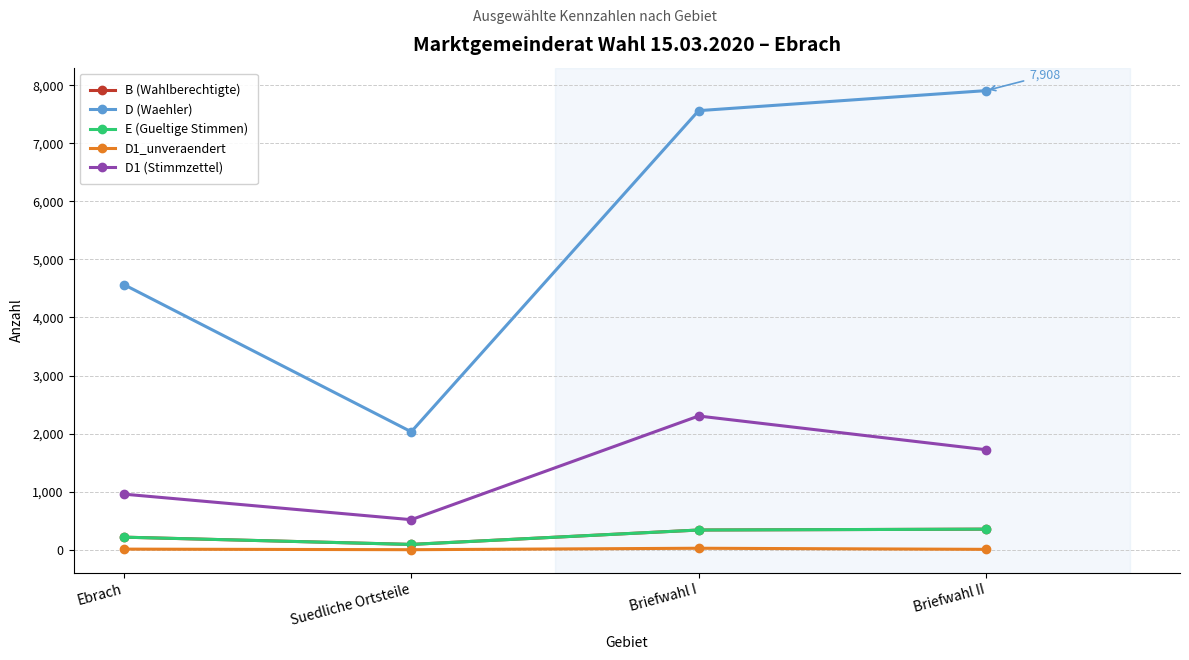

True or false: D1_unveraendert has more than 2 points higher than both neighbors.

False